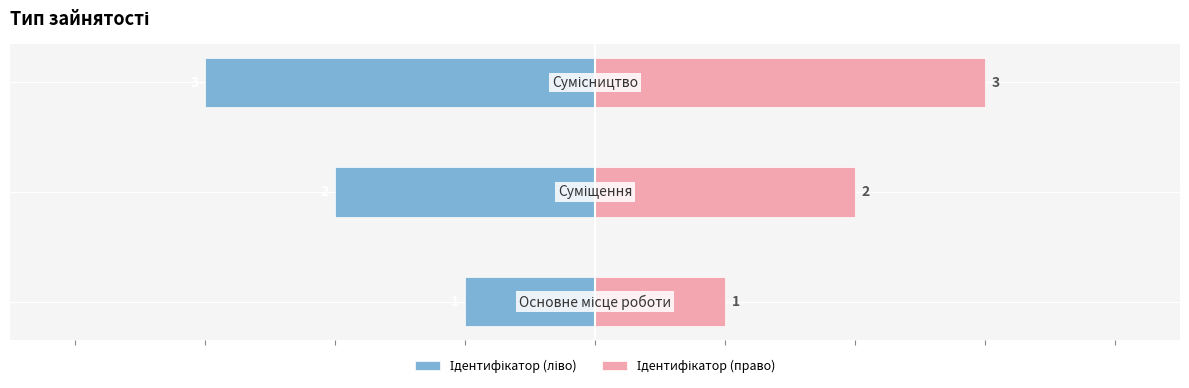

What is the sum of the Ідентифікатор (право) values at 2 and 0?

4